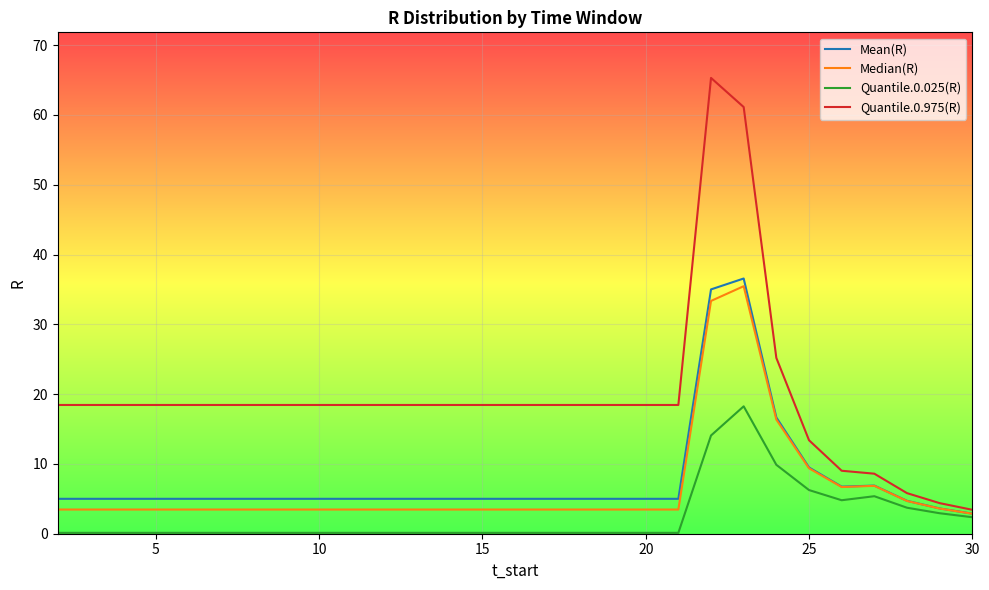

How many values in the Median(R) series are below 3?

1